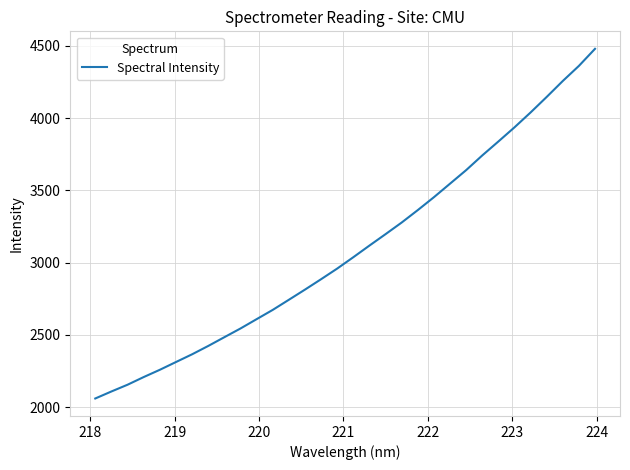

What is the smallest value displayed?

2060.0